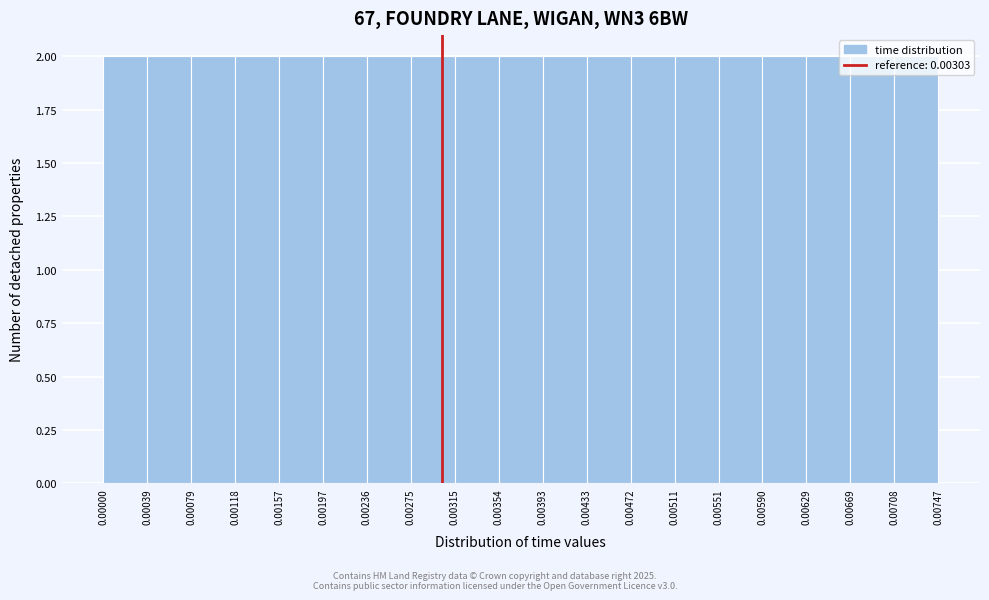

What is the height of the bar covering 0.00315 to 0.00354 on the x-axis? The values are not printed on the chart, so give them approximately, as read against the axis.

2